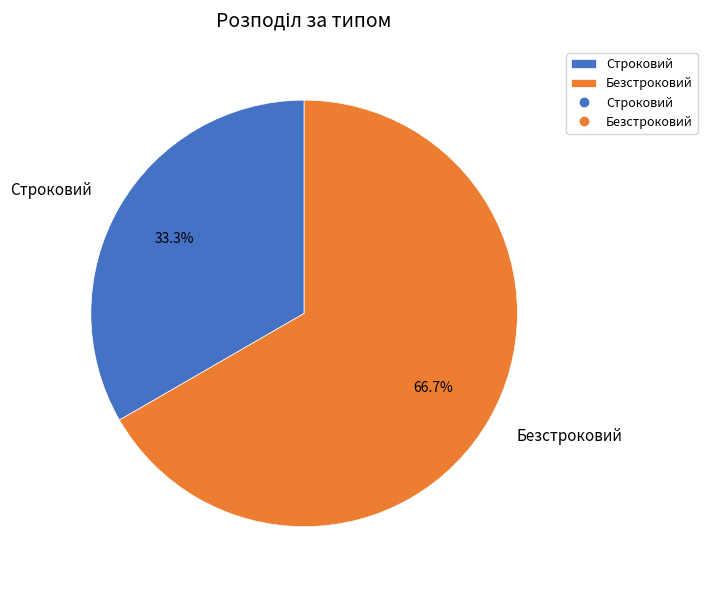

Rank the categories by value from highest to lowest.

Безстроковий, Строковий